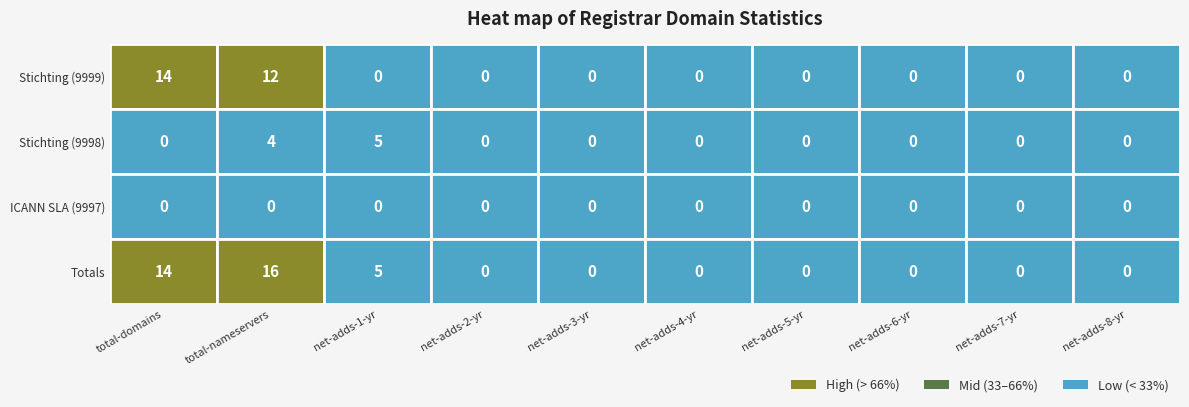

How many data points does each series have?

10